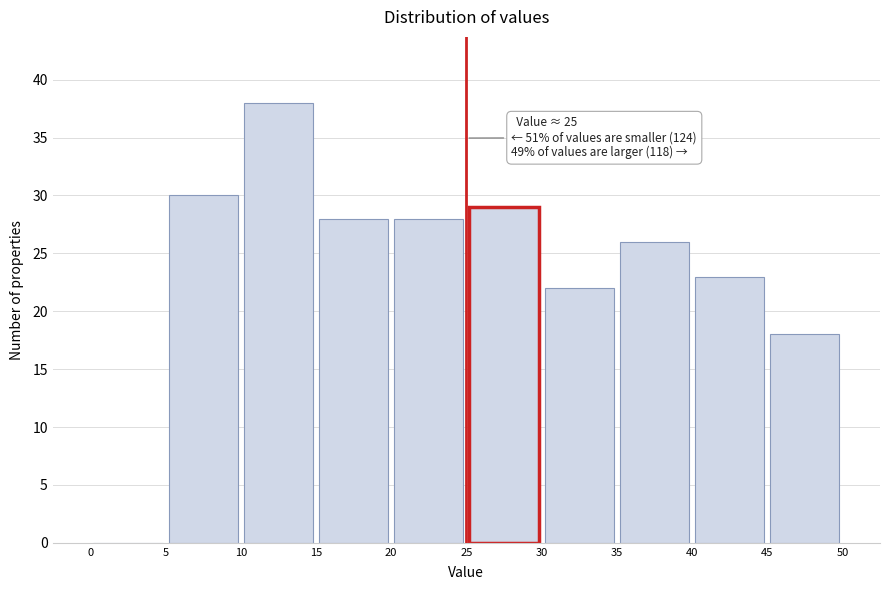

Which range on the x-axis has the tallest bar?

10 to 15